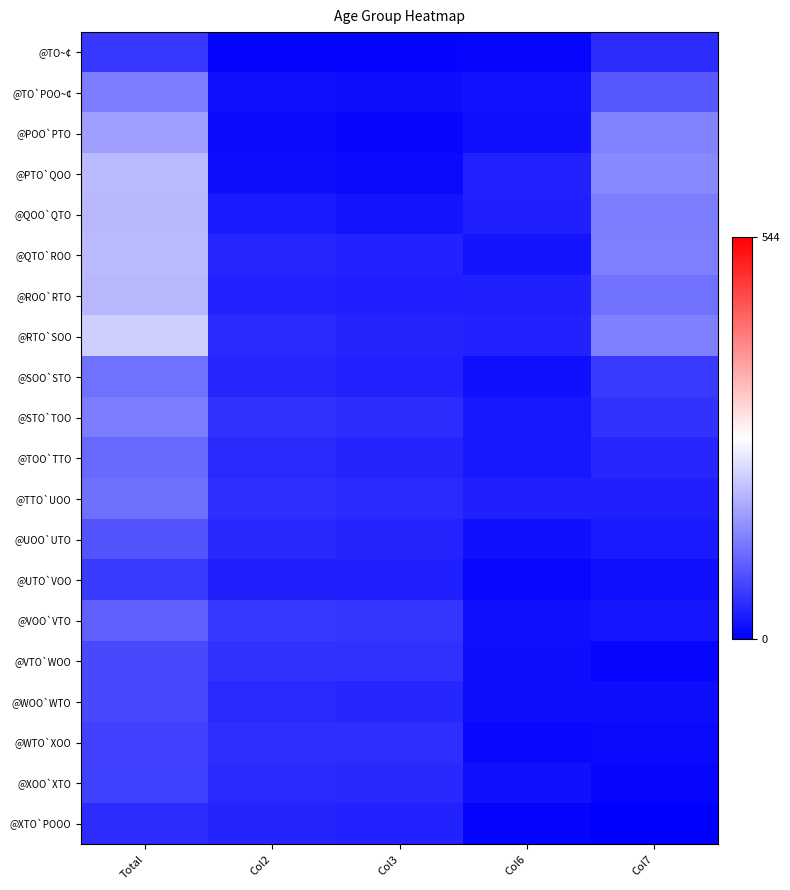

Which series changed the most between Col6 and Col7?

@POO`PTO